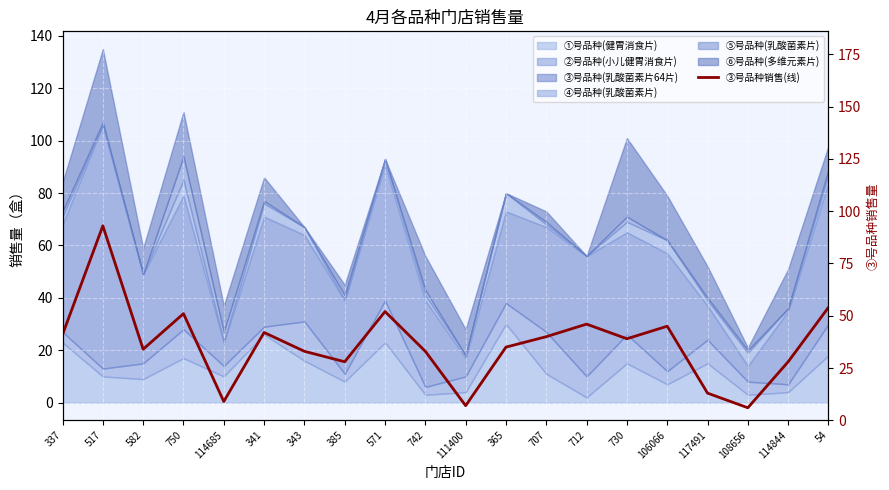

What is the ratio of the value at 341 to the value at 742?

1.3